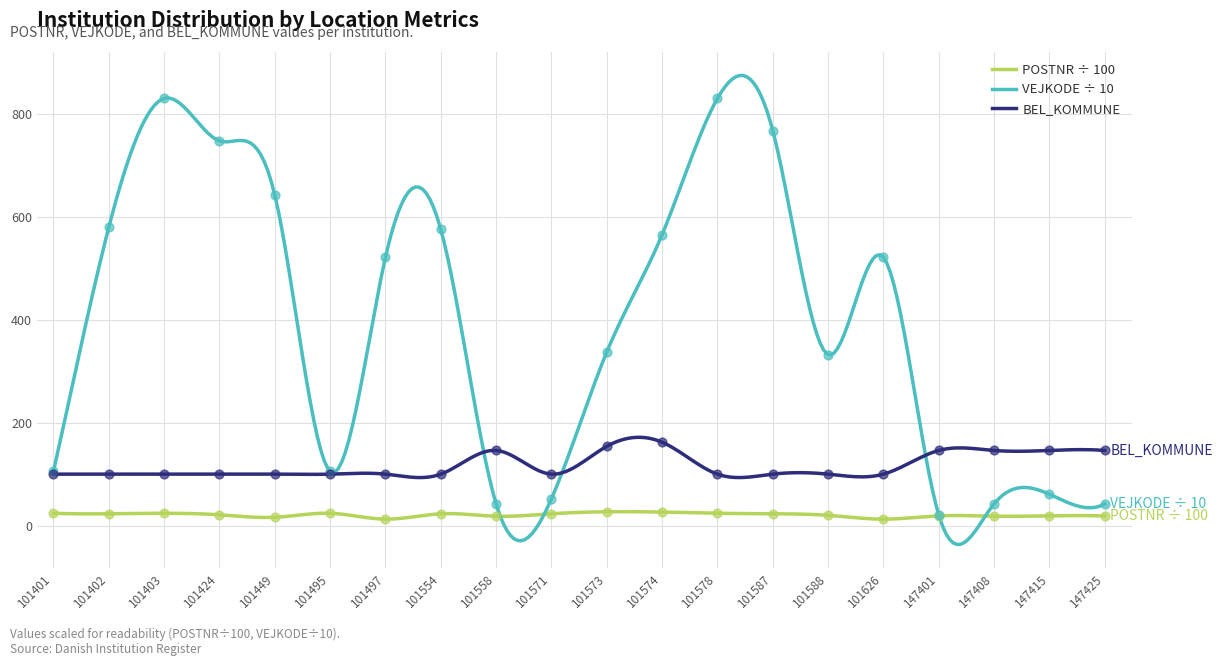

Which series reaches the minimum Y coordinate?

POSTNR